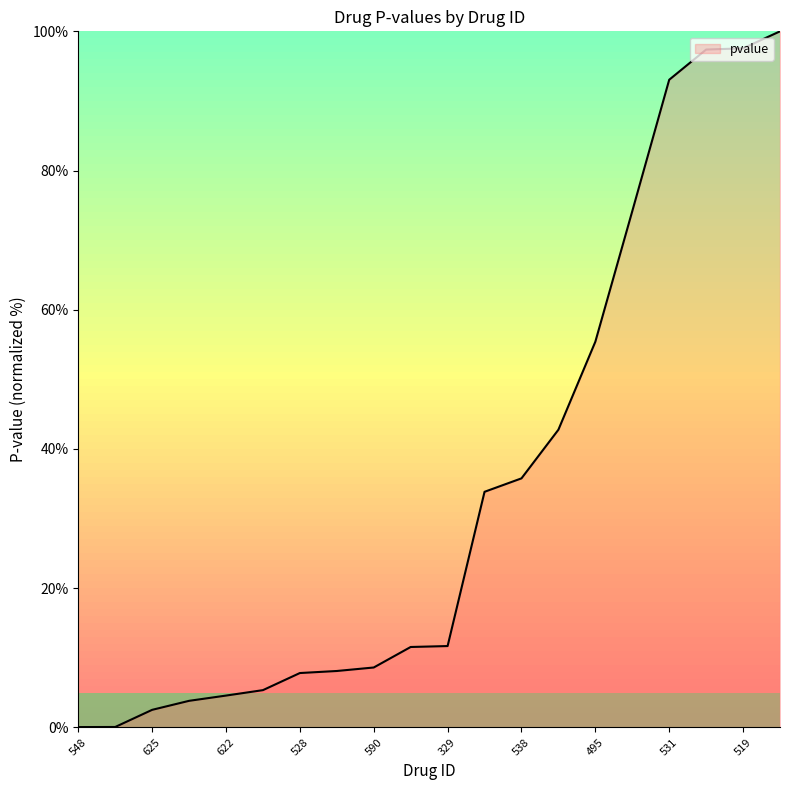

What is the difference between the maximum and minimum values?

100.0